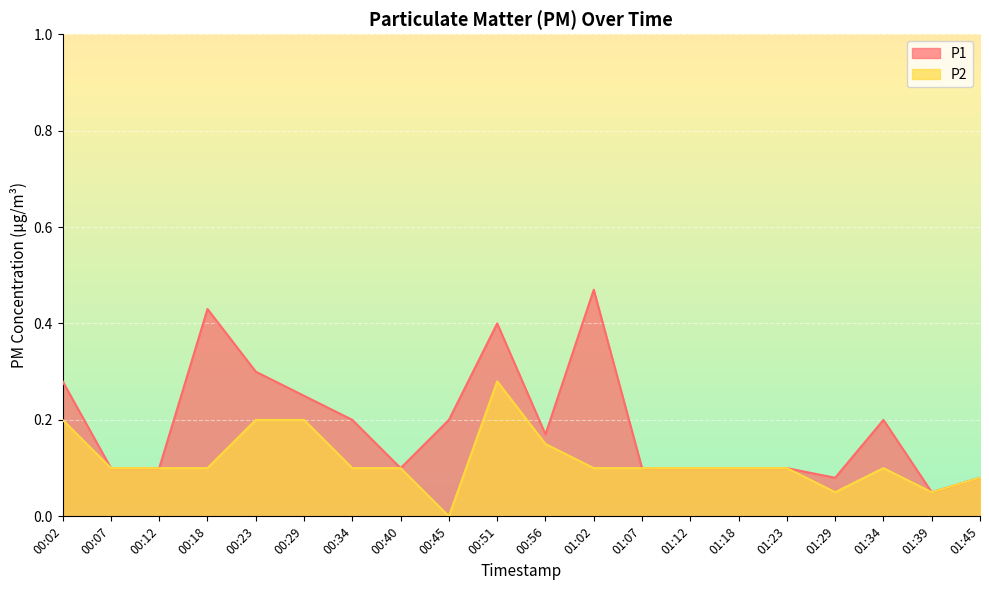

The value of P1 at 00:51 is 0.4. True or false?

True